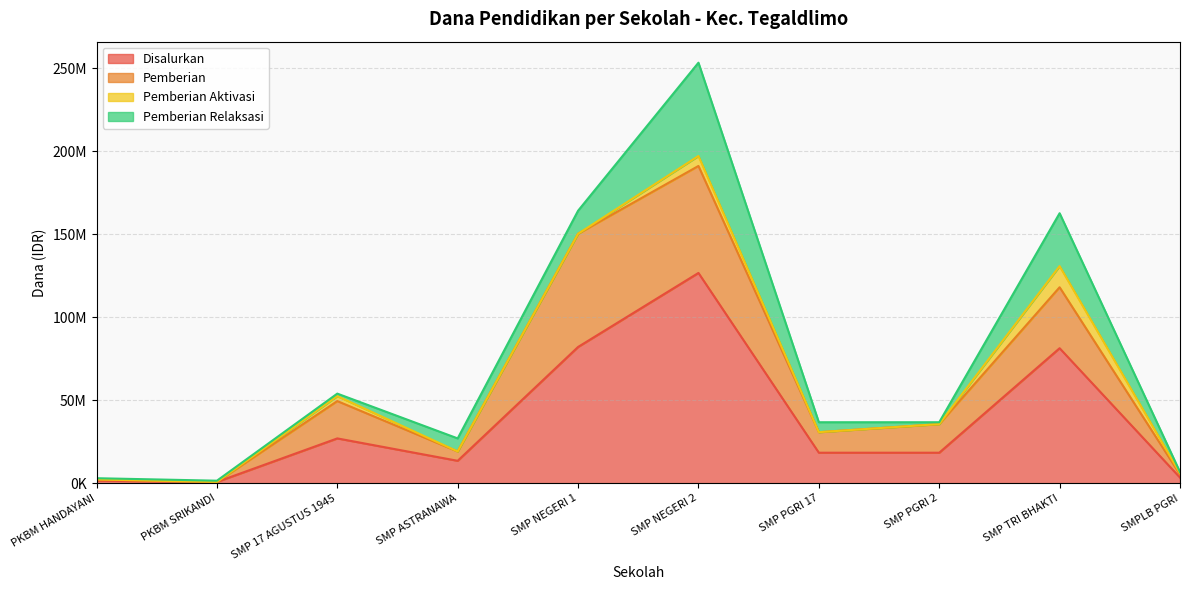

True or false: Disalurkan has more than 0 points higher than both neighbors.

True